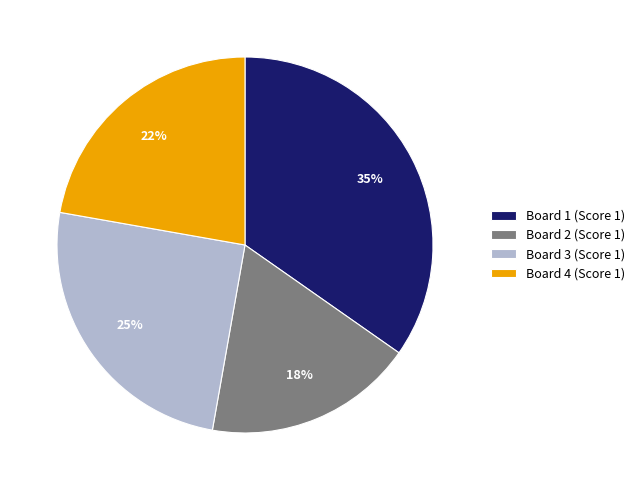

To the nearest percent, what portion does Board 4 represent?

22%